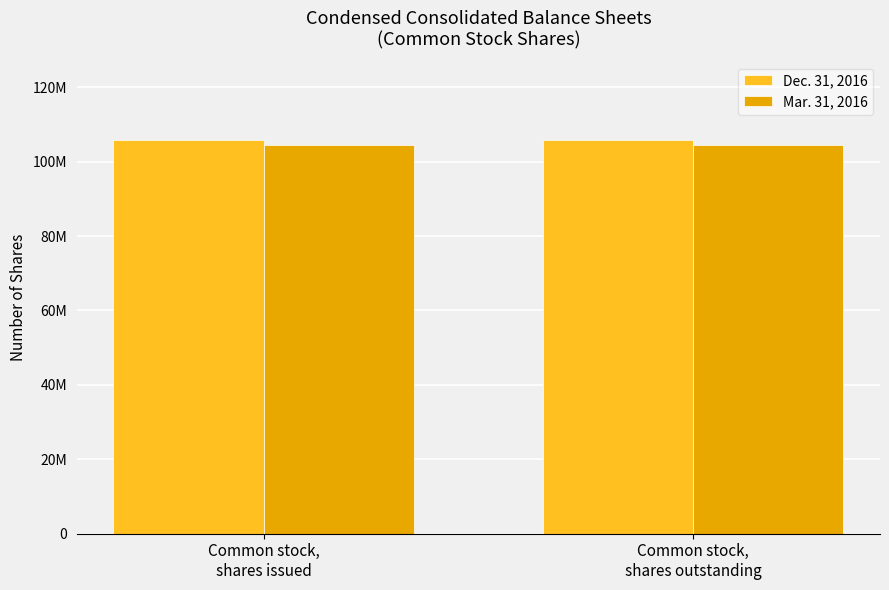

Are the bars horizontal?

No